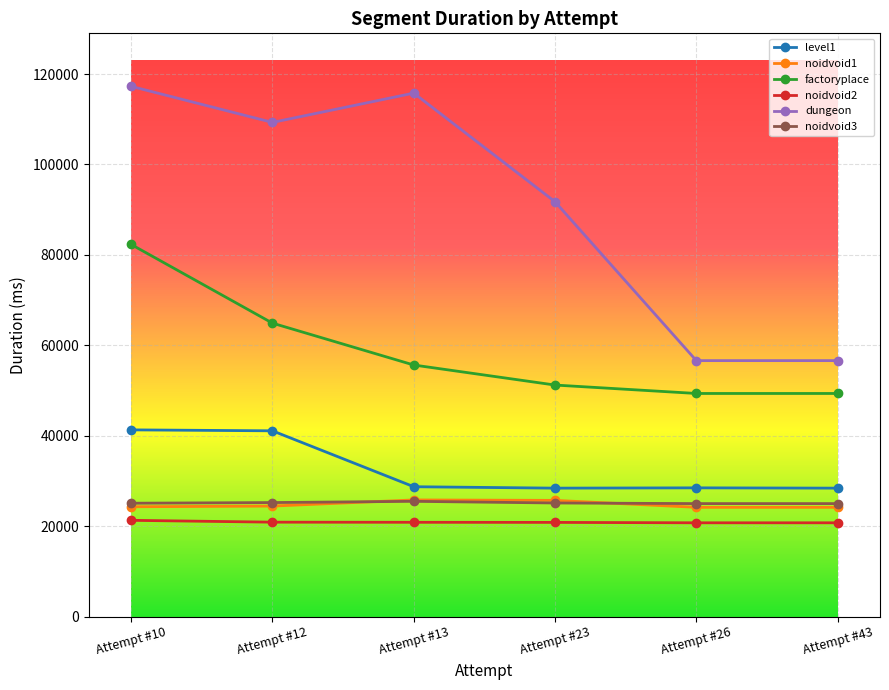

True or false: noidvoid1 and dungeon intersect in this chart.

False